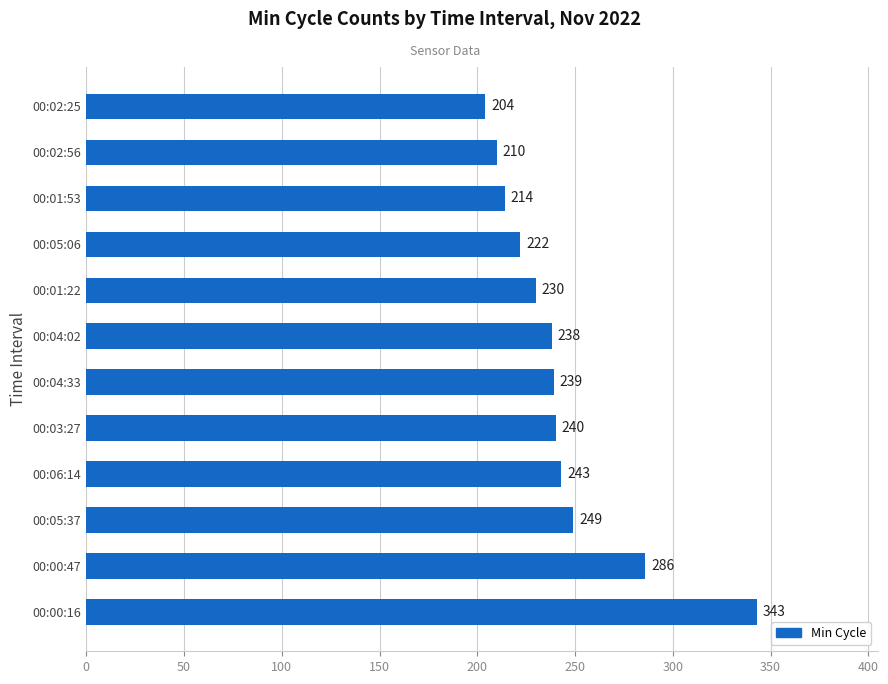

At which label is the value closest to 273?

00:00:47